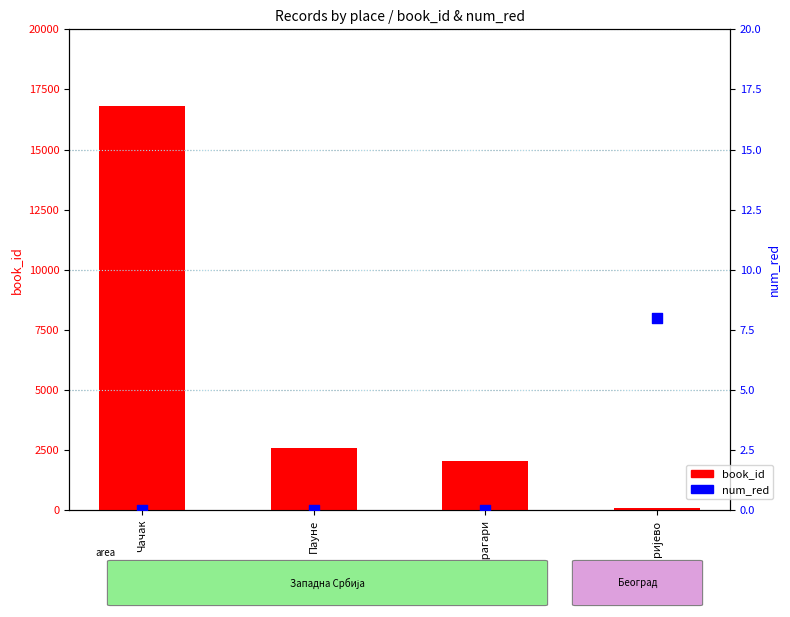

At how many categories does at least one series exceed 2832?

1